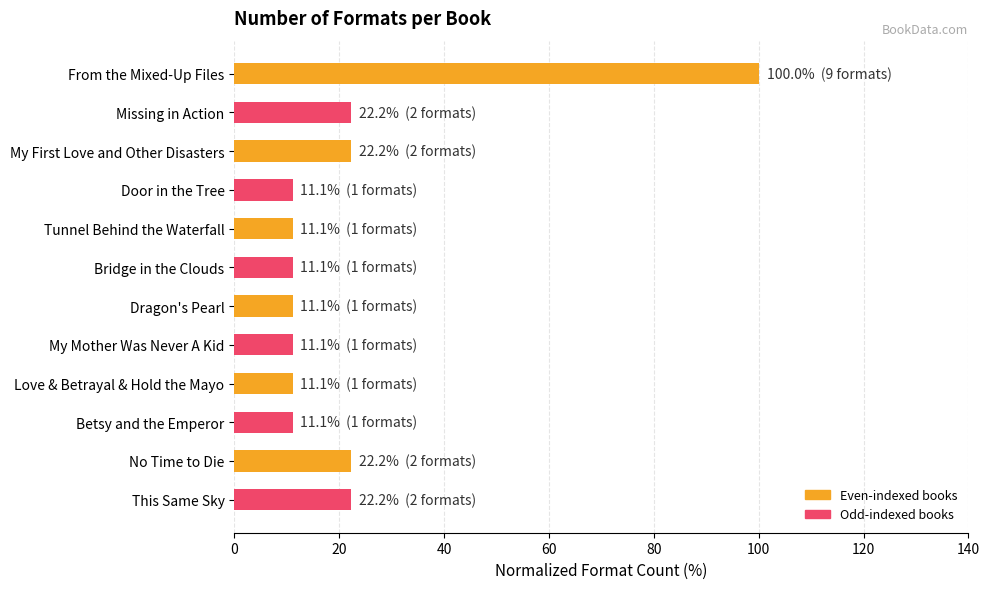

What is the maximum value shown in the chart?

100.0